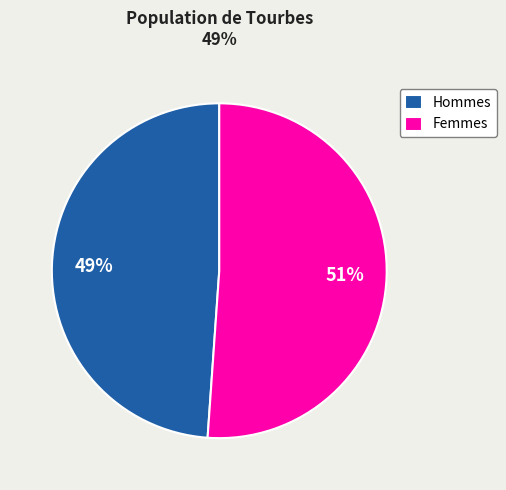

Combined, do Femmes and Hommes account for over 50%?

Yes